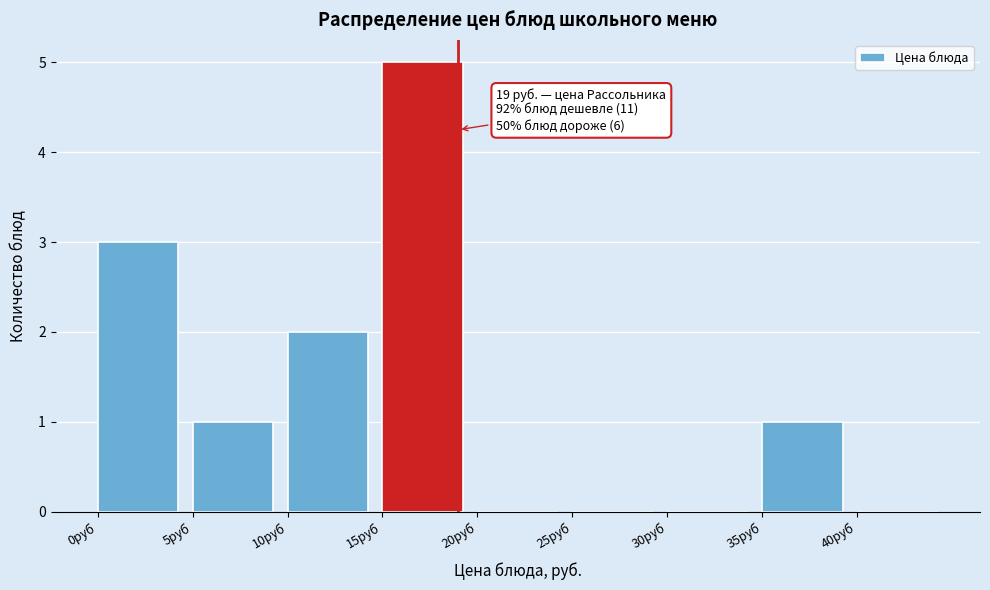

Over which range of the x-axis is the bar tallest?

15 to 20